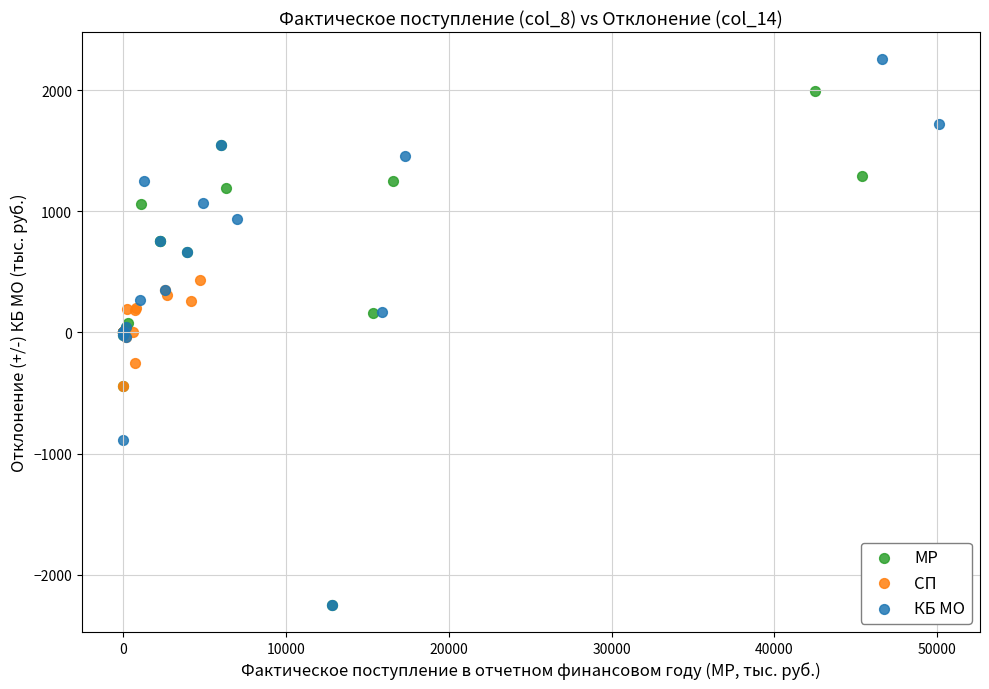

Which series reaches the maximum Y coordinate?

КБ МО